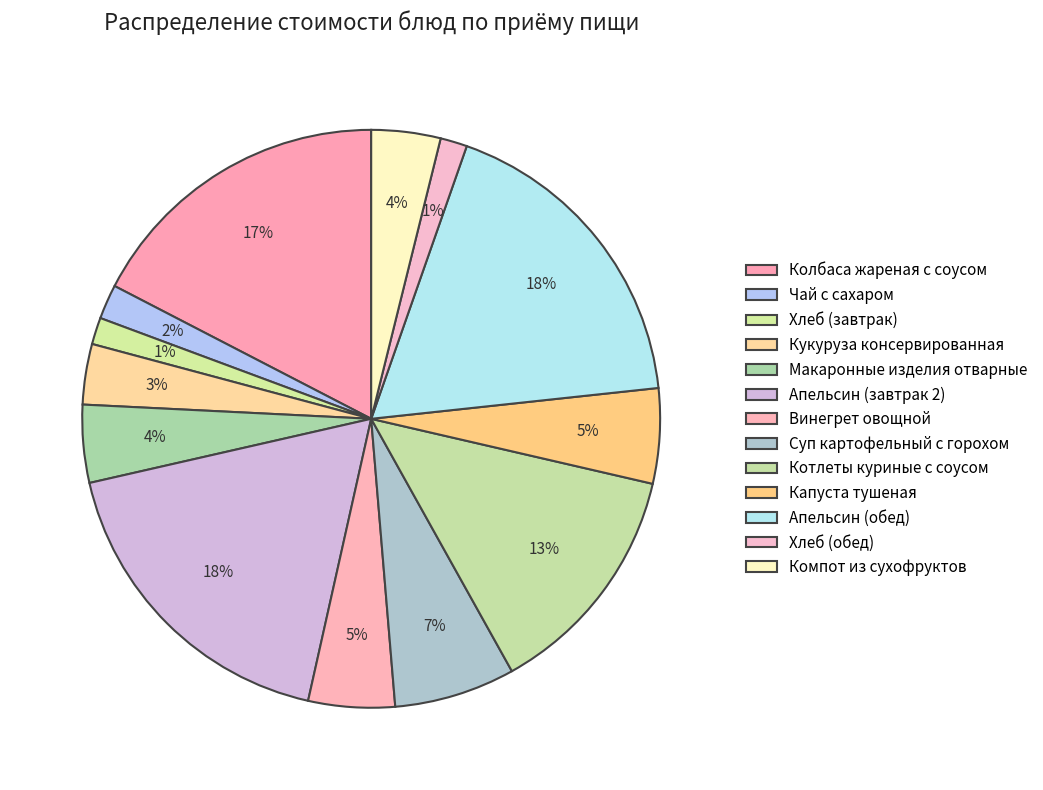

The Макаронные изделия отварные slice represents 4% of the pie. True or false?

True